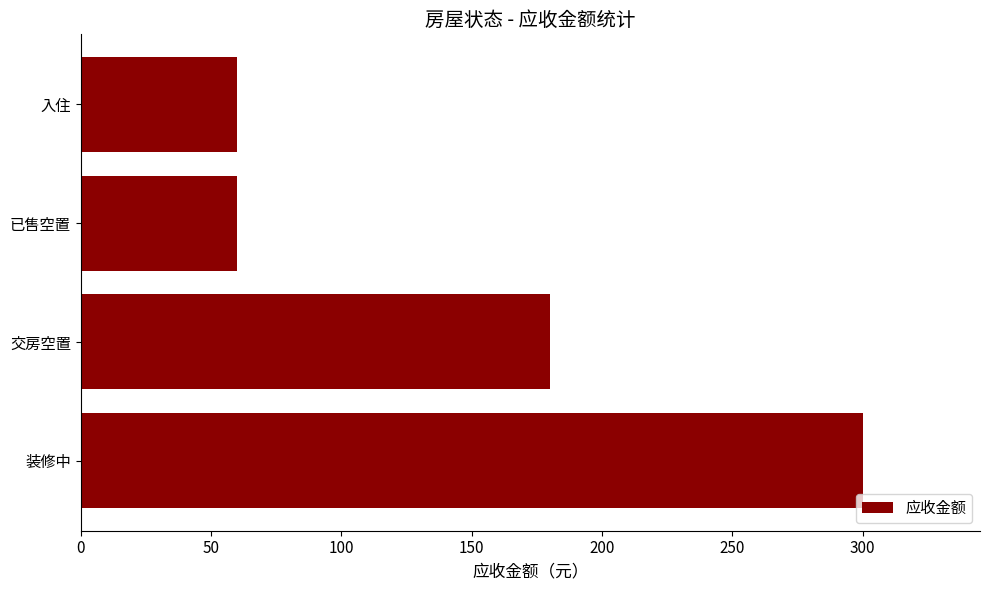

What is the smallest value displayed?

60